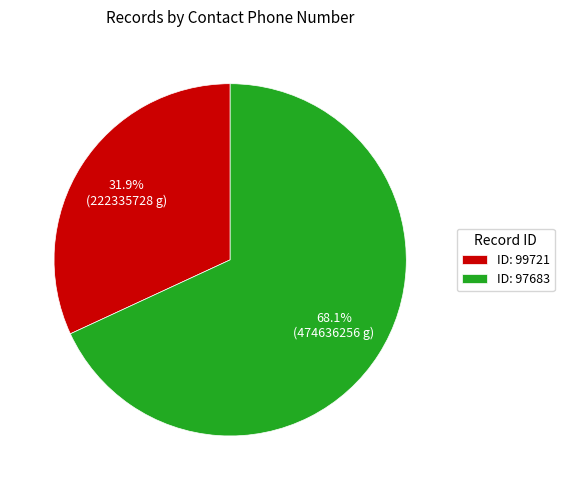

What percentage is NOT represented by ID: 97683?

31.9%